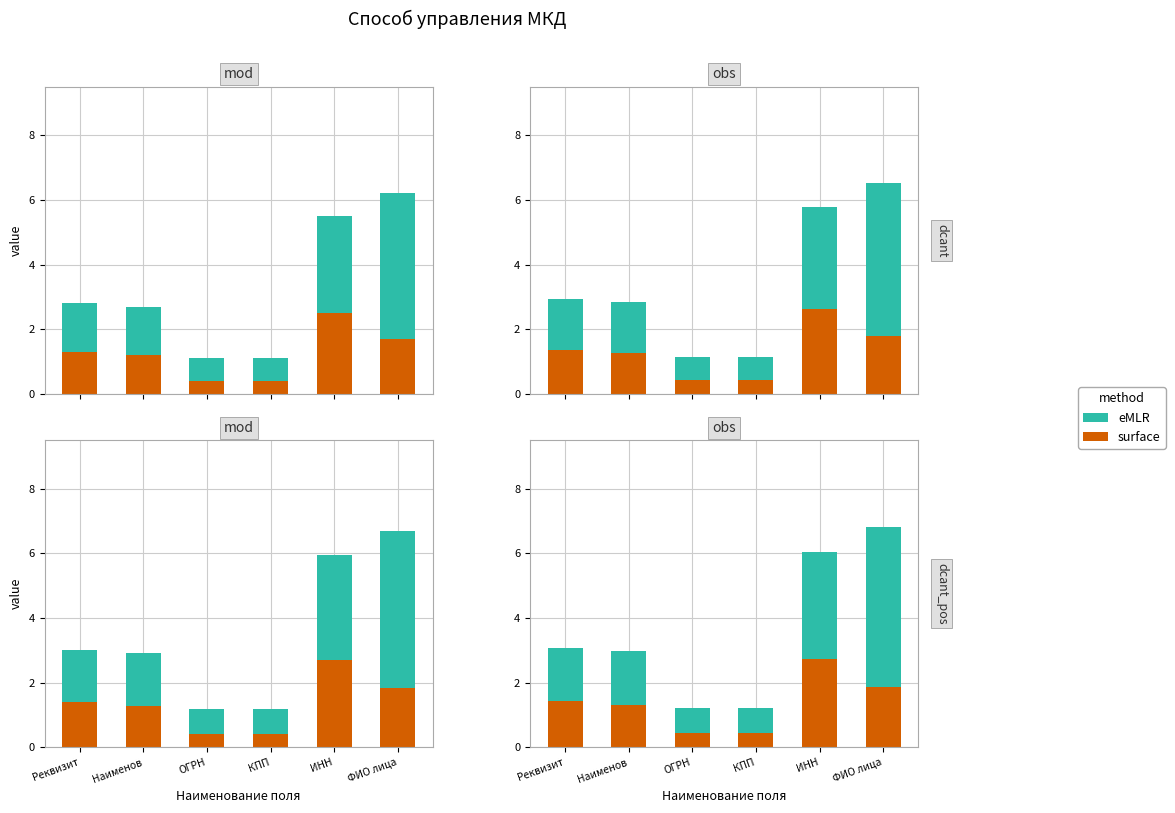

At which label is eMLR closest to 2?

Реквизит